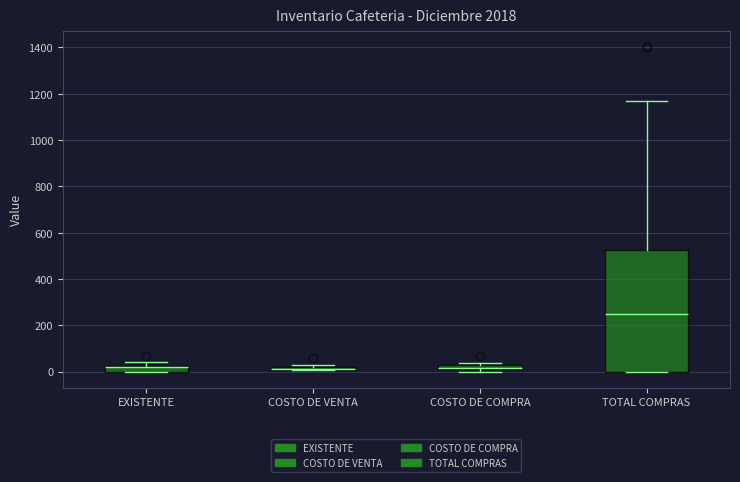

Where is the upper edge of the box for COSTO DE COMPRA on the y-axis? The values are not printed on the chart, so give them approximately, as read against the axis.

40